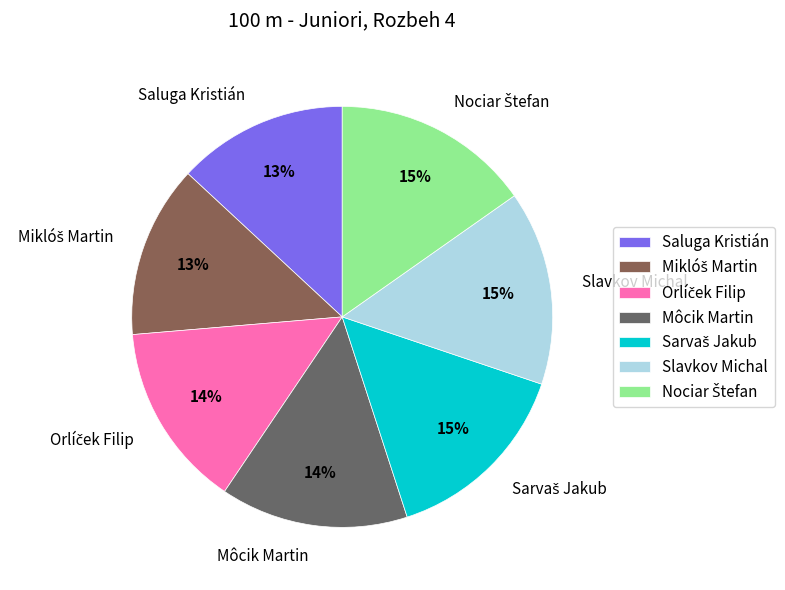

To the nearest percent, what is the average slice percentage?

14%